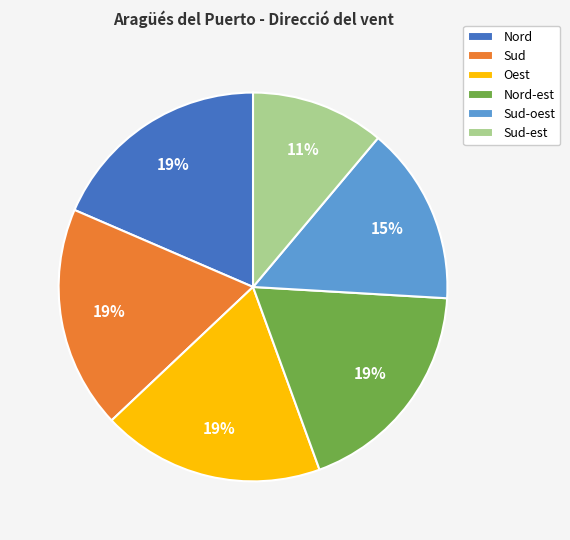

Does any single category account for the majority?

No